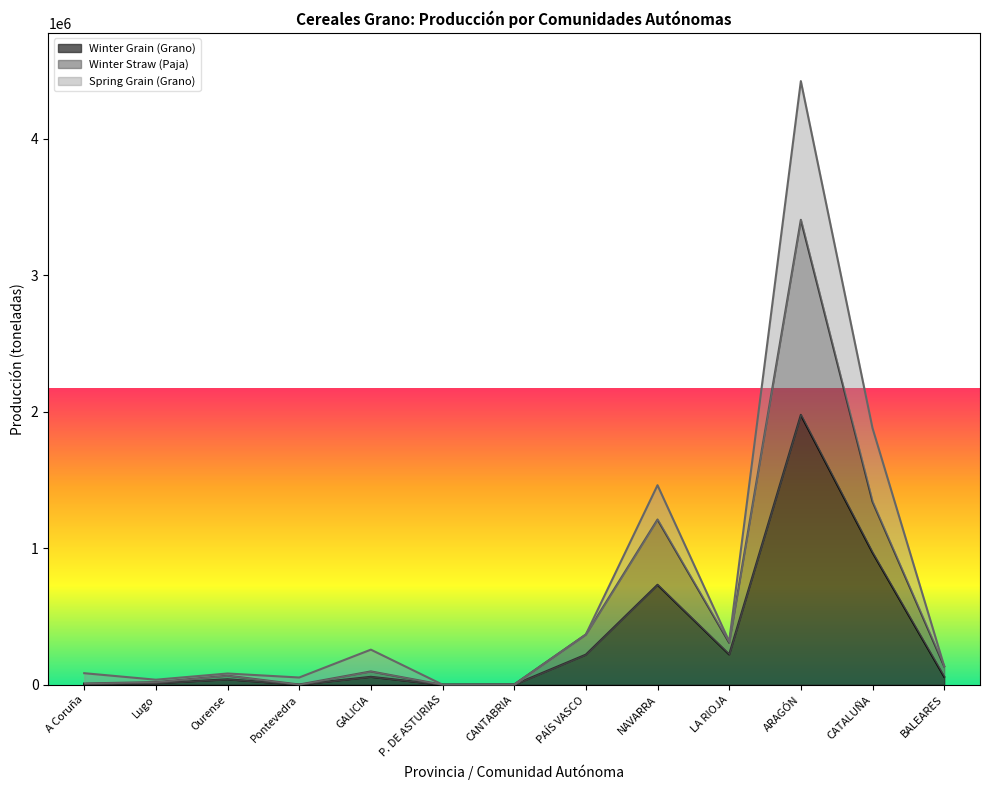

What is the sum of the Winter Straw (Paja) values at ARAGÓN and Pontevedra?

3407319